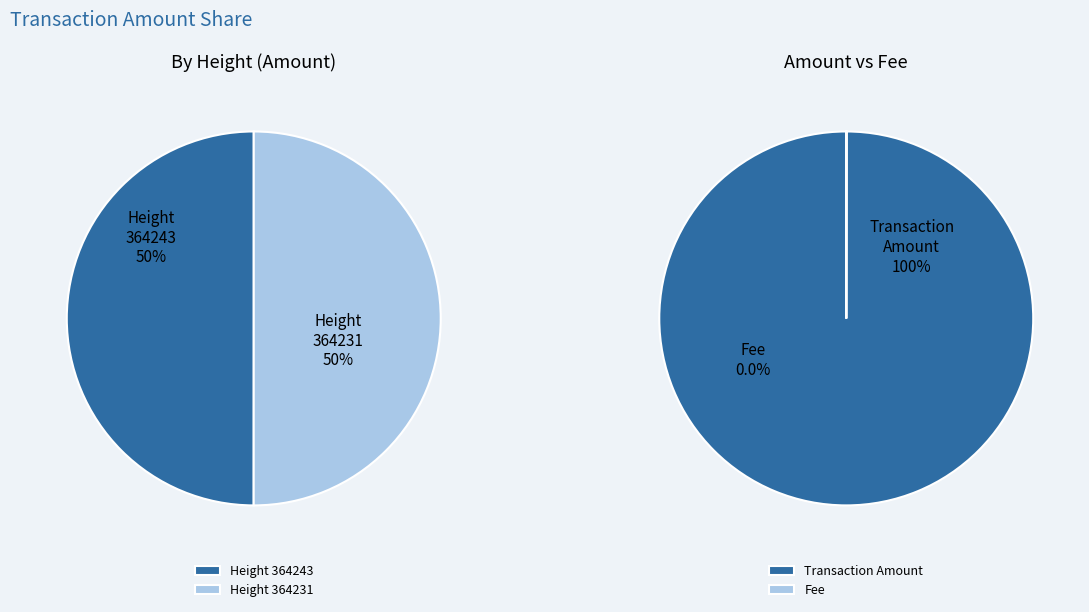

What is the smallest slice in the pie chart?

364243